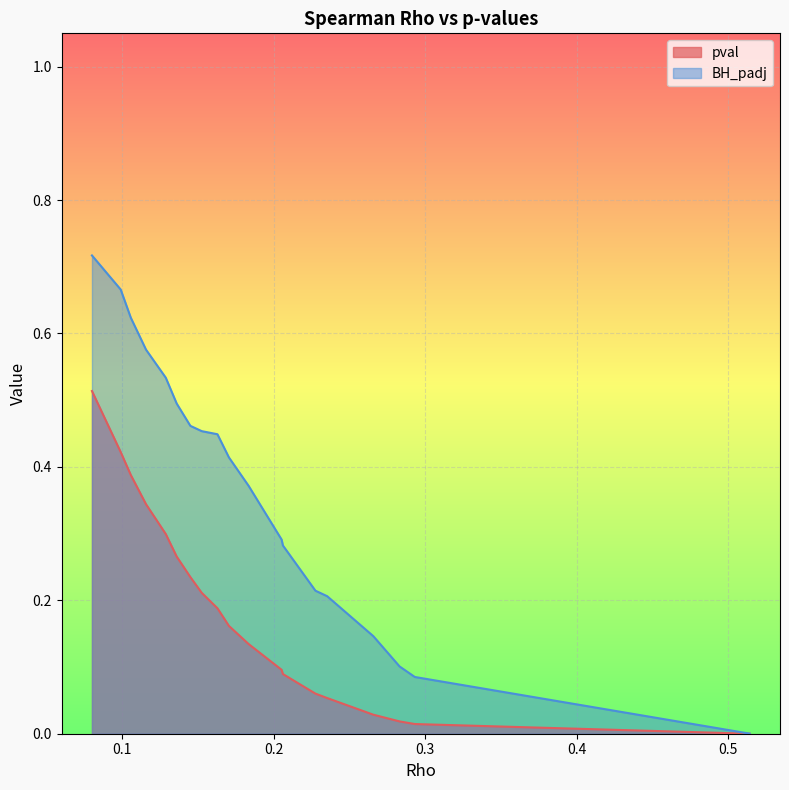

Which series has the largest range (max minus min)?

BH_padj